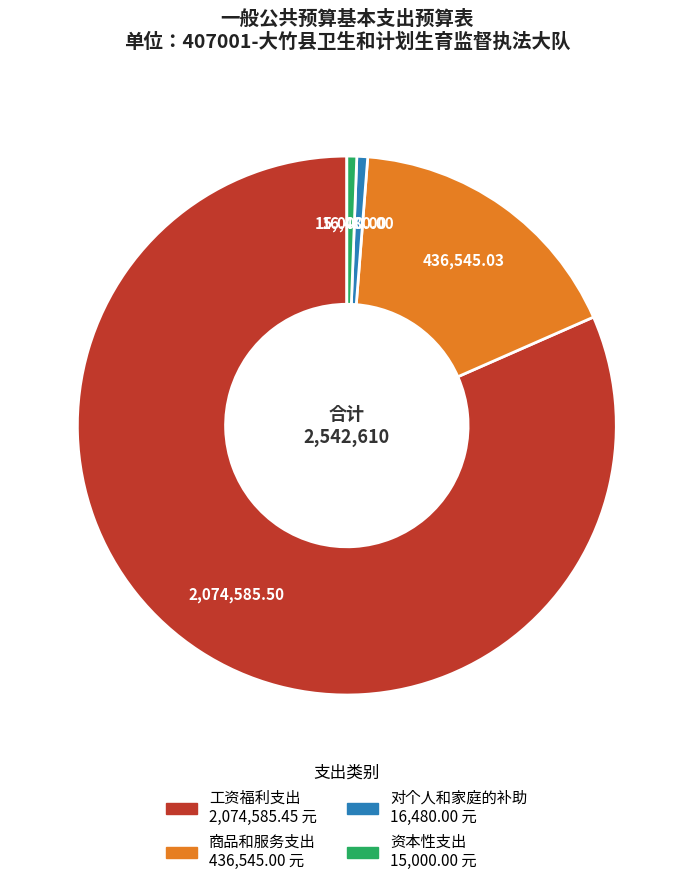

Which slice is the largest?

工资福利支出